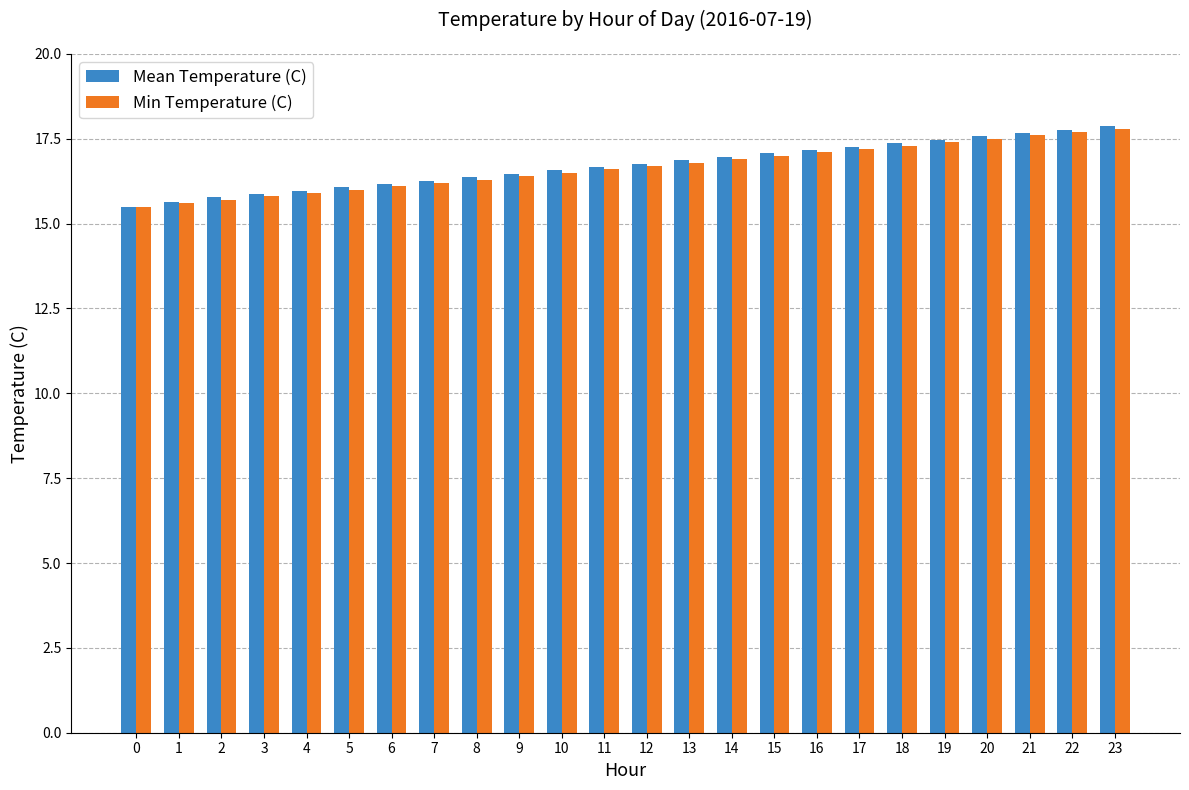

Count the number of data series in this chart.

2